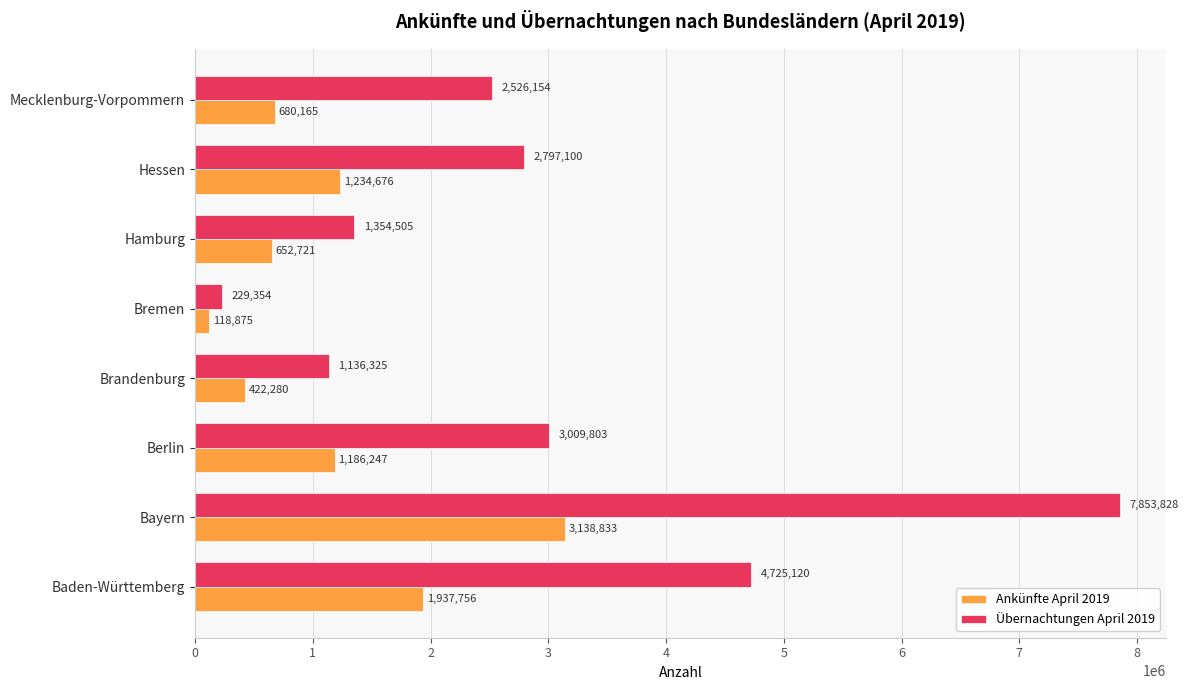

List the series in order of their peak value, highest first.

Übernachtungen April 2019, Ankünfte April 2019